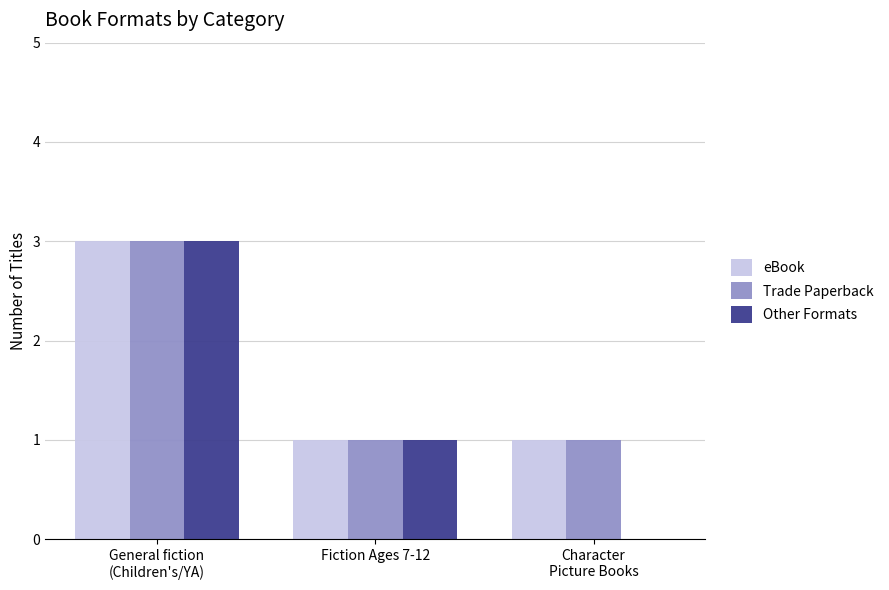

Reading right to left, extract all data points from this chart.

eBook: 1	1	3
Trade Paperback: 1	1	3
Other Formats: 0	1	3